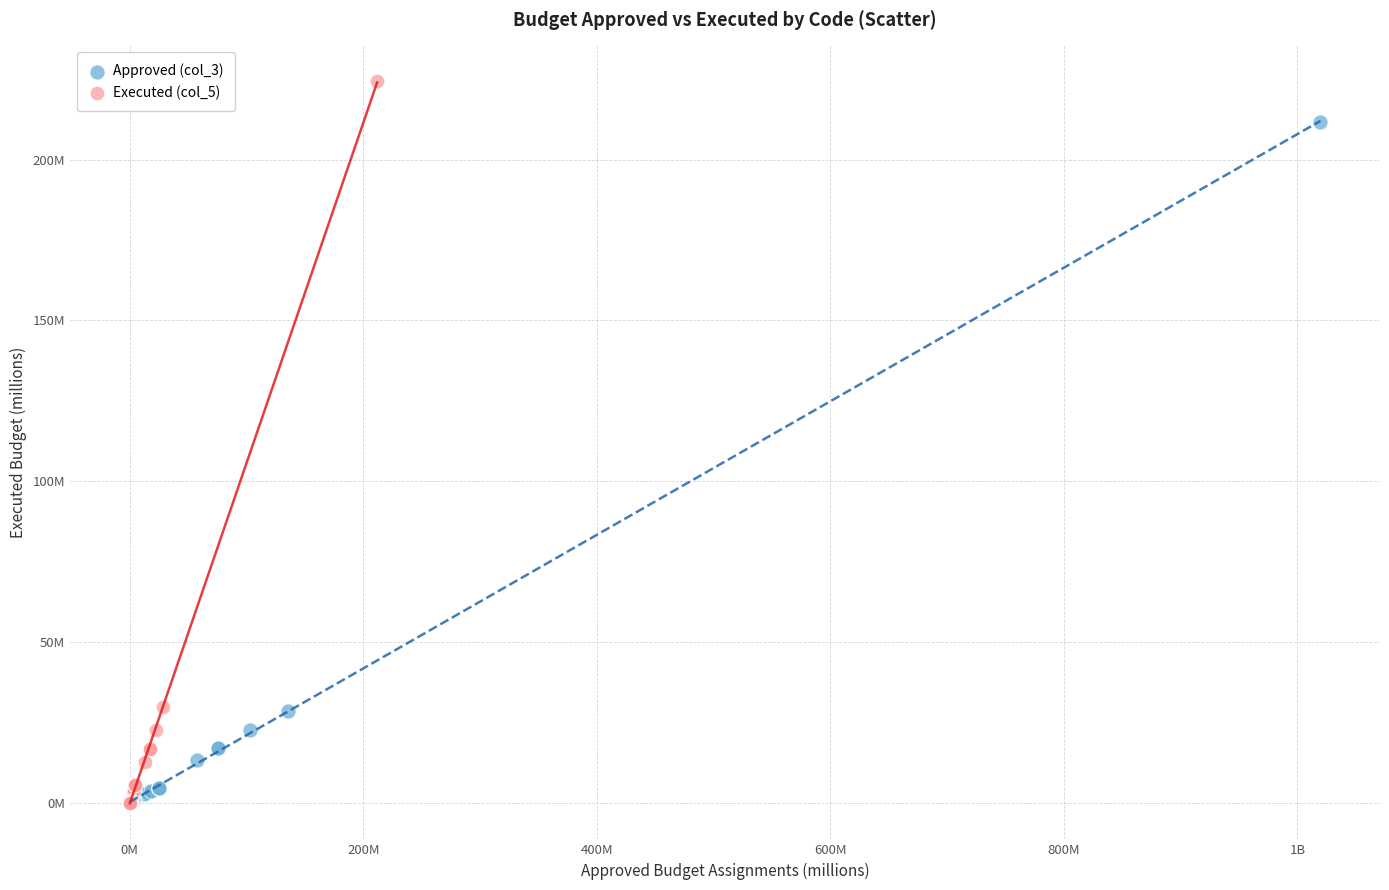

Which series has the widest spread of Y values?

Executed (col_5)